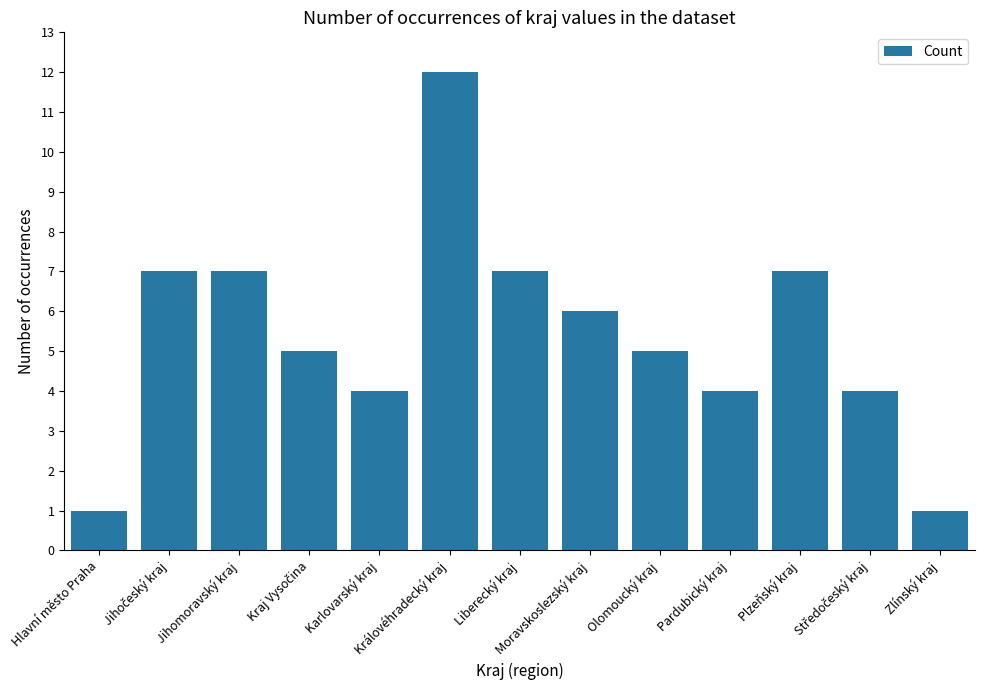

What is the average value?

5